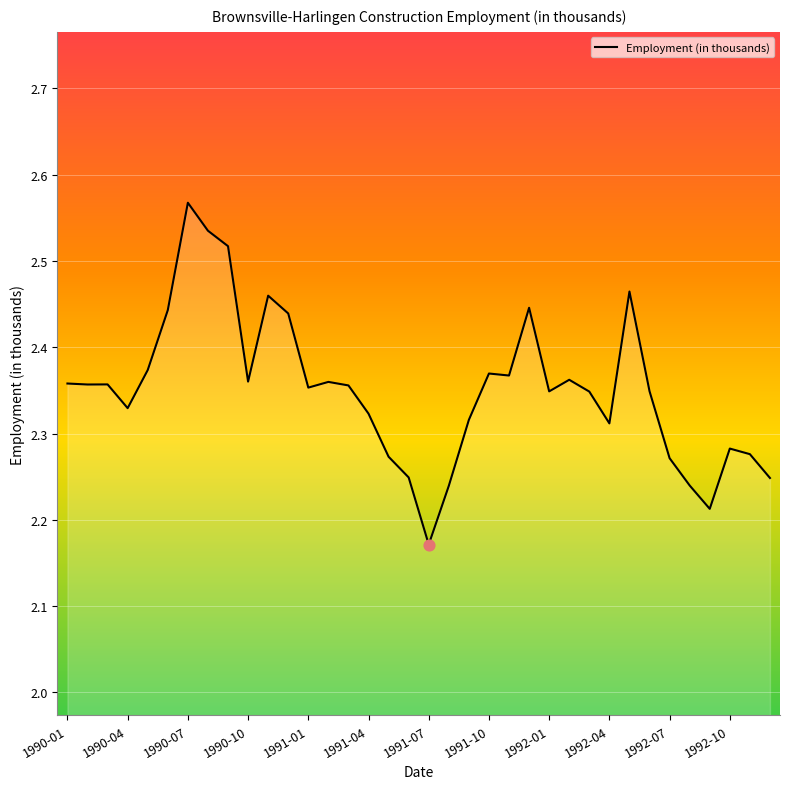

What is the difference between the maximum and minimum values?

0.4